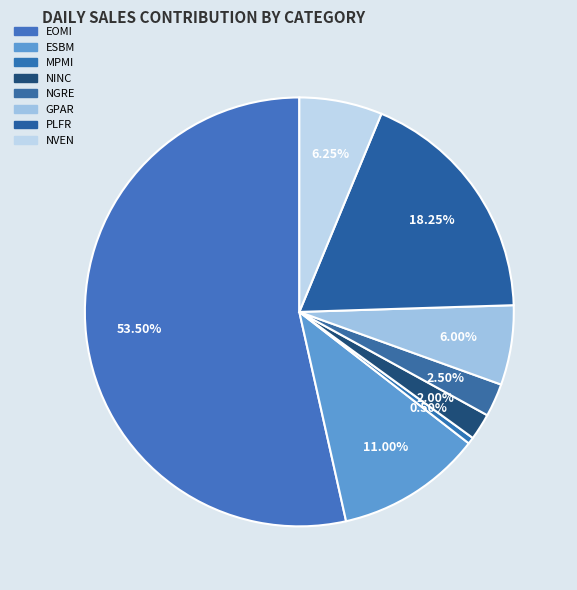

To the nearest percent, what is the average slice percentage?

12%